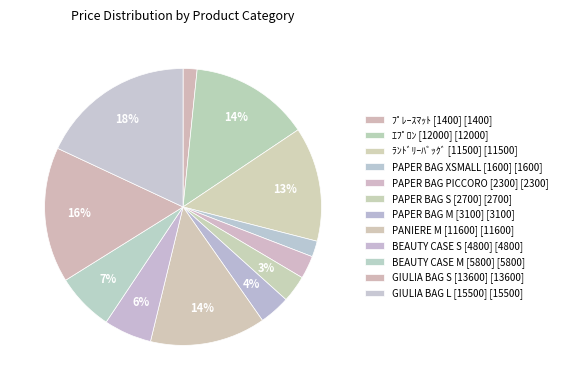

Rank the categories by value from highest to lowest.

GIULIA BAG L [15500], GIULIA BAG S [13600], ｴﾌﾟﾛﾝ [12000], PANIERE M [11600], ﾗﾝﾄﾞﾘｰﾊﾞｯｸﾞ [11500], BEAUTY CASE M [5800], BEAUTY CASE S [4800], PAPER BAG M [3100], PAPER BAG S [2700], PAPER BAG PICCORO [2300], PAPER BAG XSMALL [1600], ﾌﾟﾚｰｽﾏｯﾄ [1400]